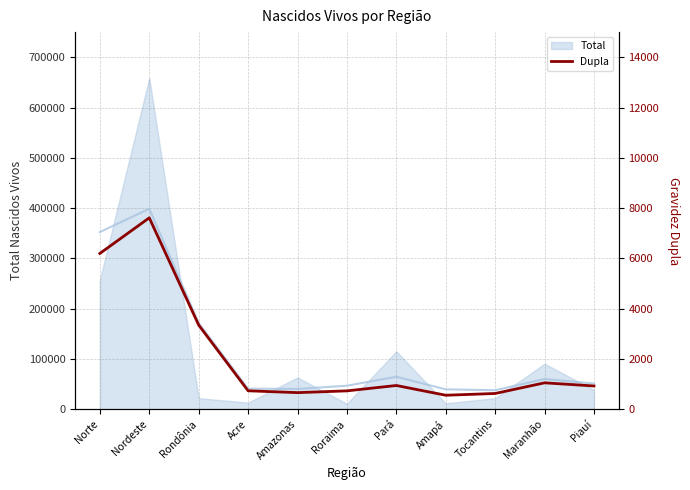

The chart shows a value of 6194 at Norte. True or false?

True